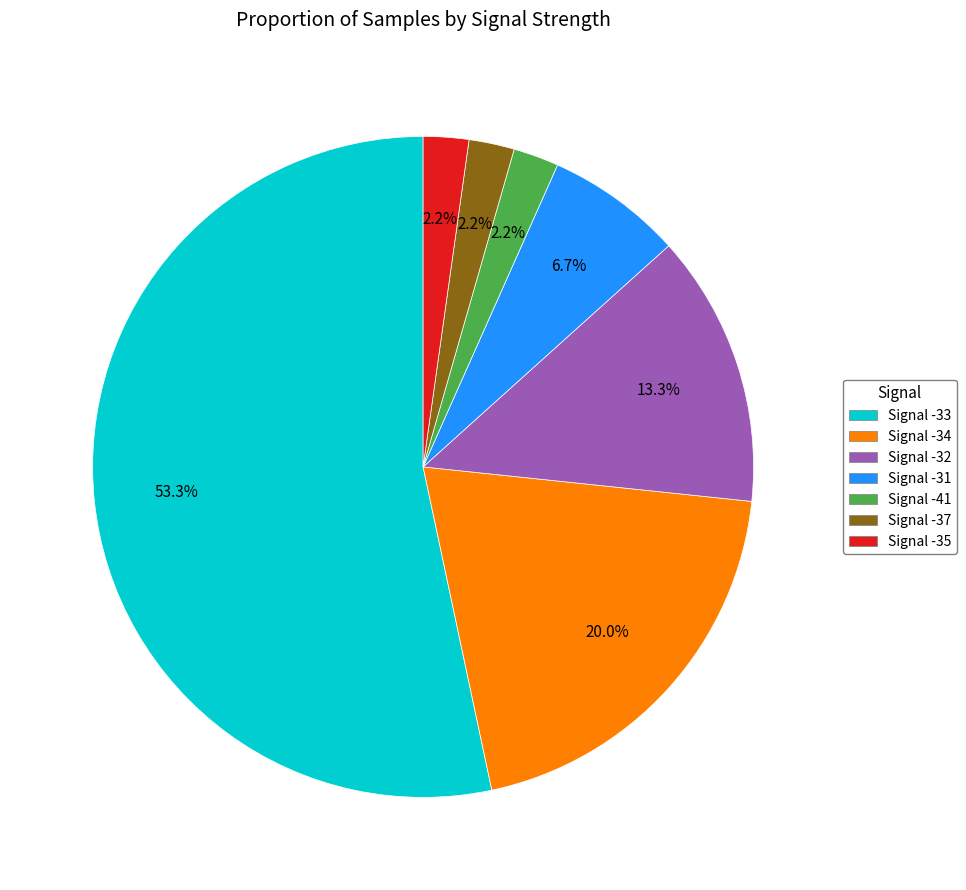

Does any single category account for the majority?

Yes